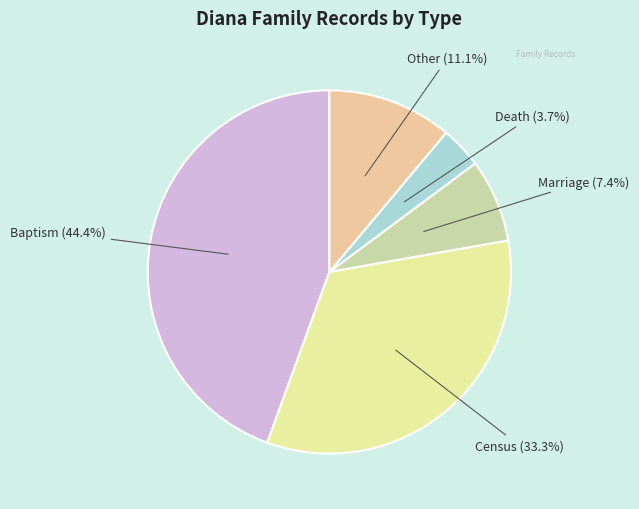

How many segments does this pie chart have?

5